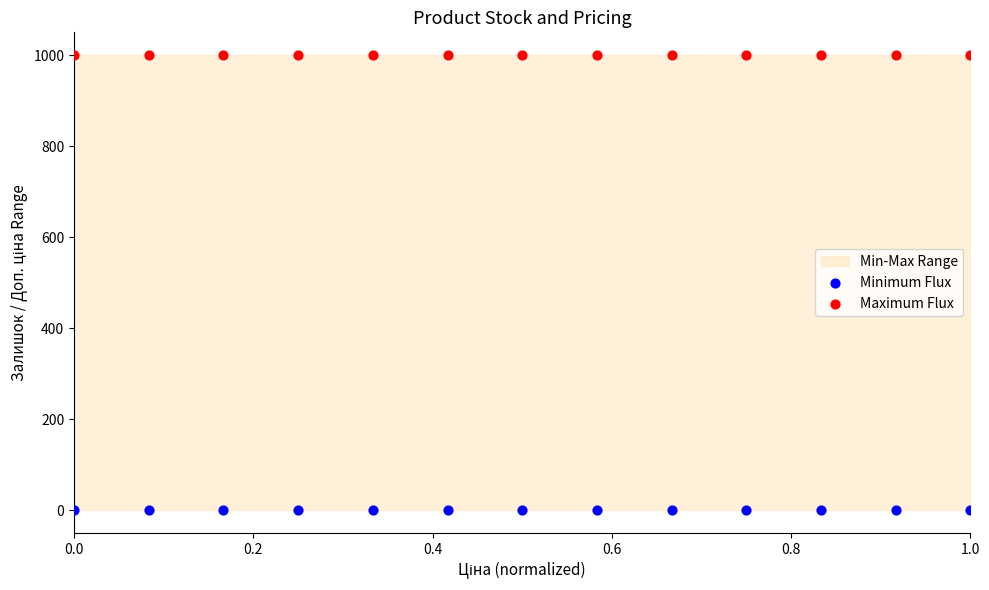

Which series contains the highest Y value?

Maximum Flux